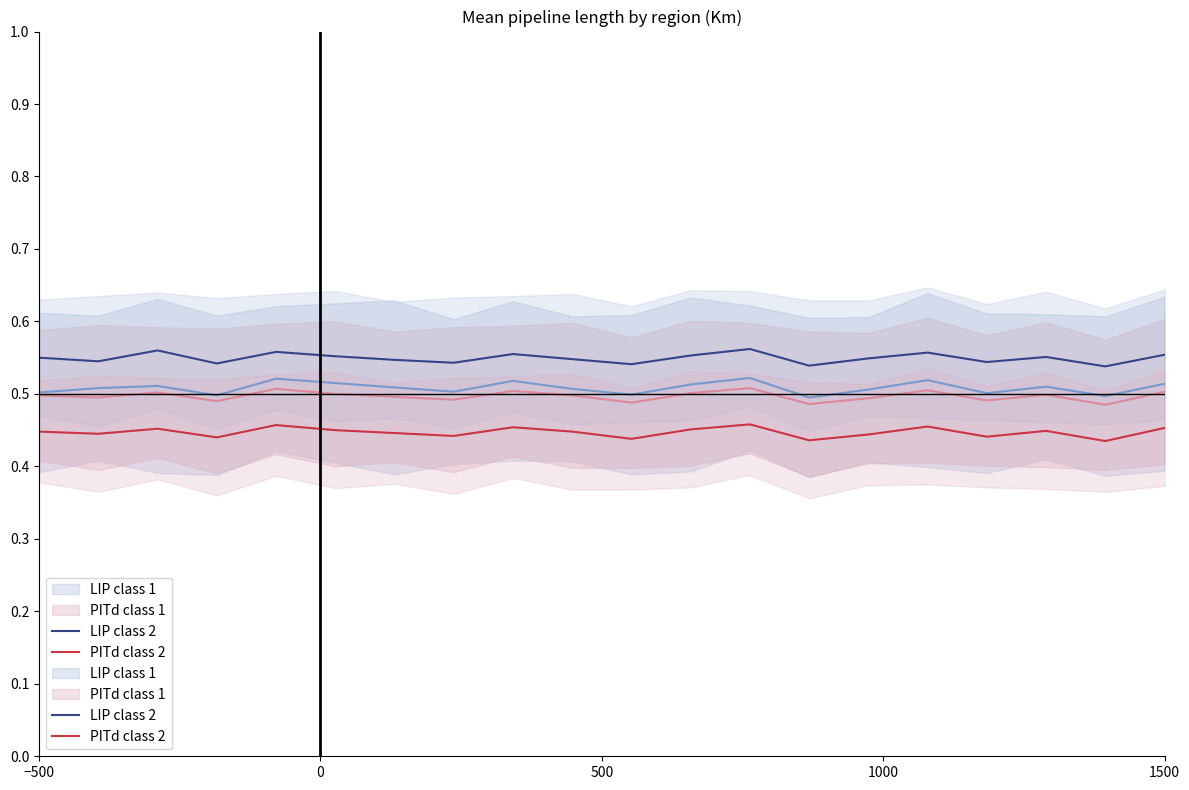

At how many categories does at least one series exceed 0?

20